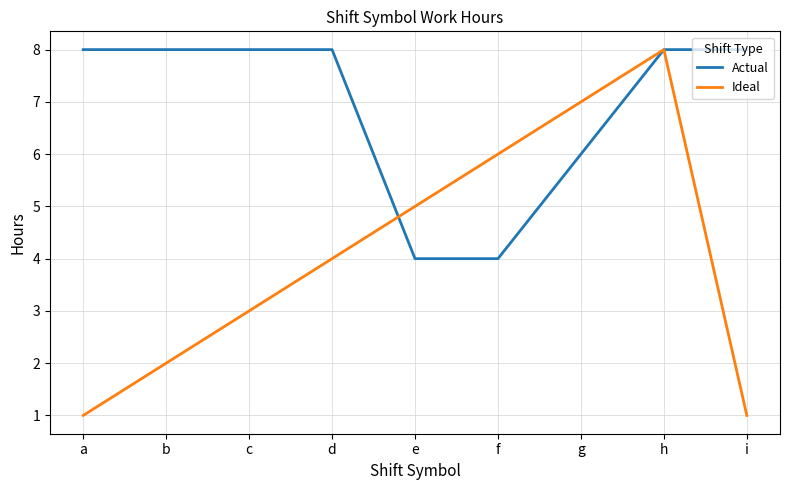

True or false: Actual has a value of 6.0 at g.

True